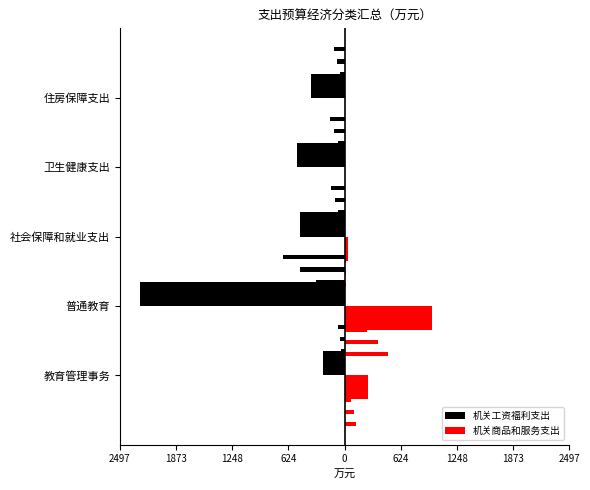

What is the difference between the maximum and minimum values in the 机关工资福利支出 series?

2029.2